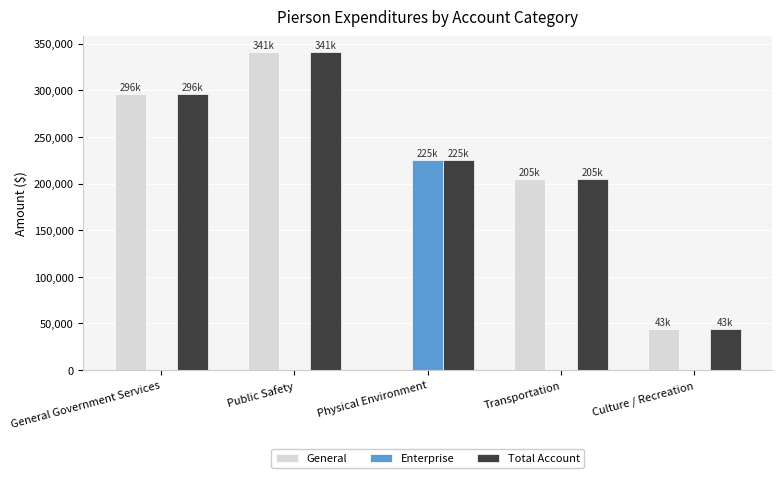

Are the bars grouped side by side (vs. stacked)?

Yes